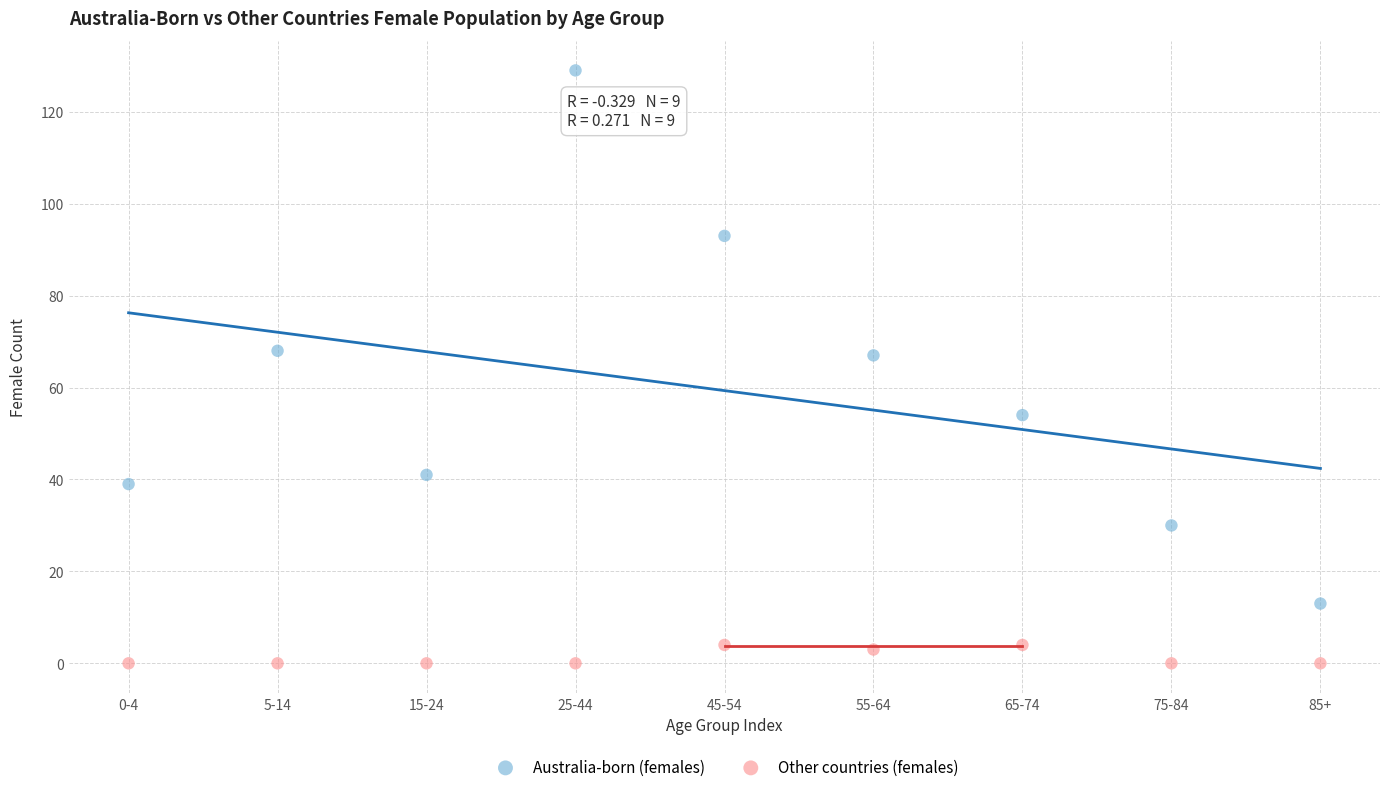

Which series has the widest spread of Y values?

Australia-born (females)